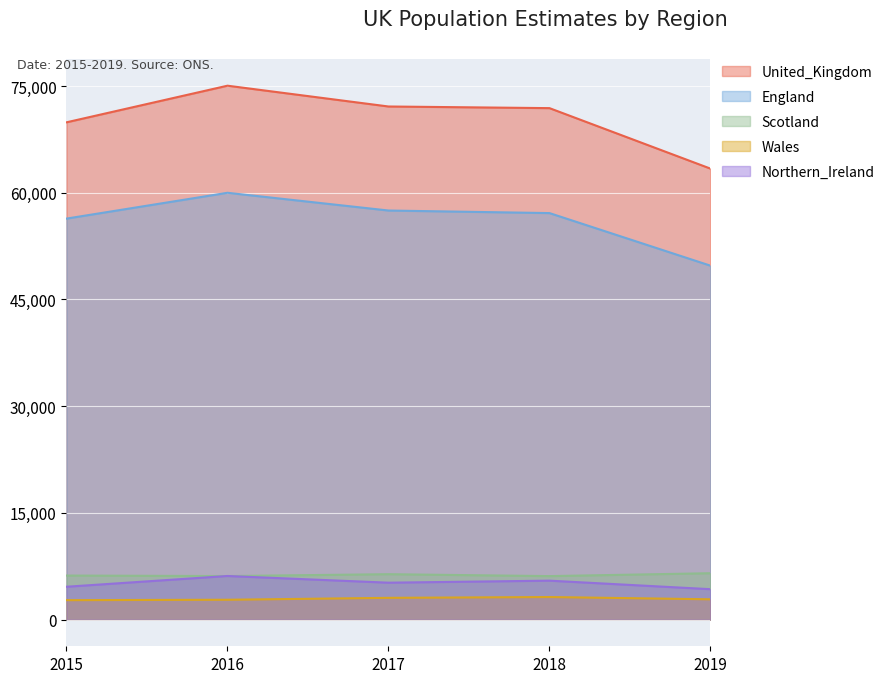

How many interior local peaks does the Wales series have?

1